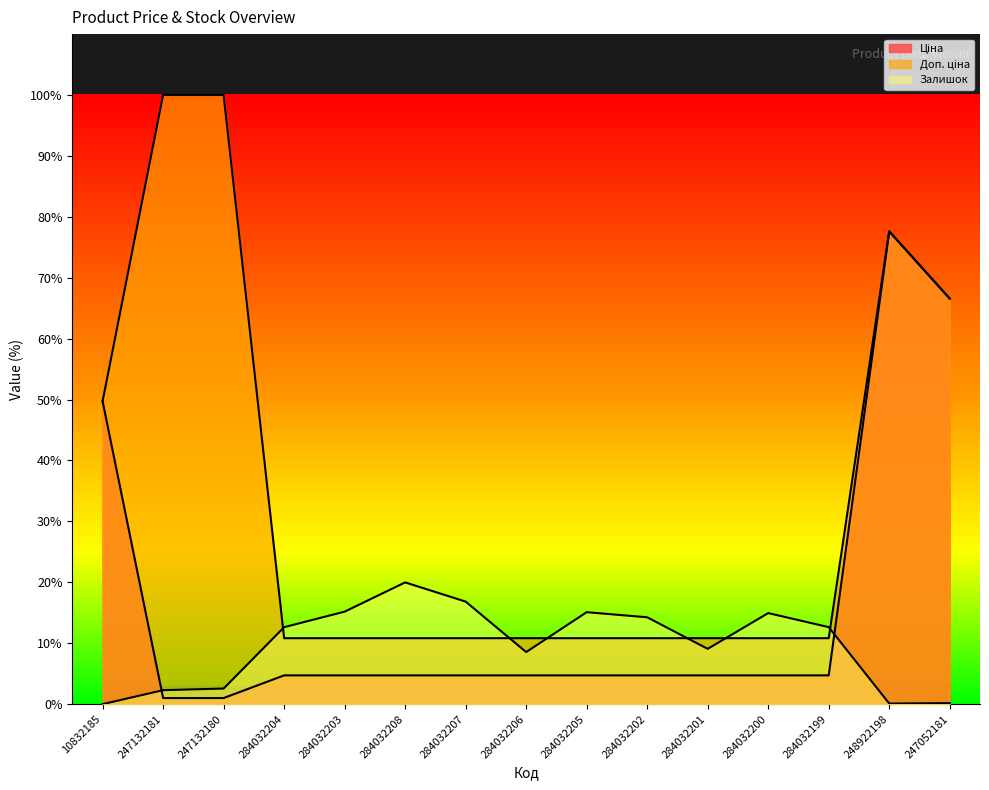

True or false: Доп. ціна has a value of 4.7 at 284032202.

False